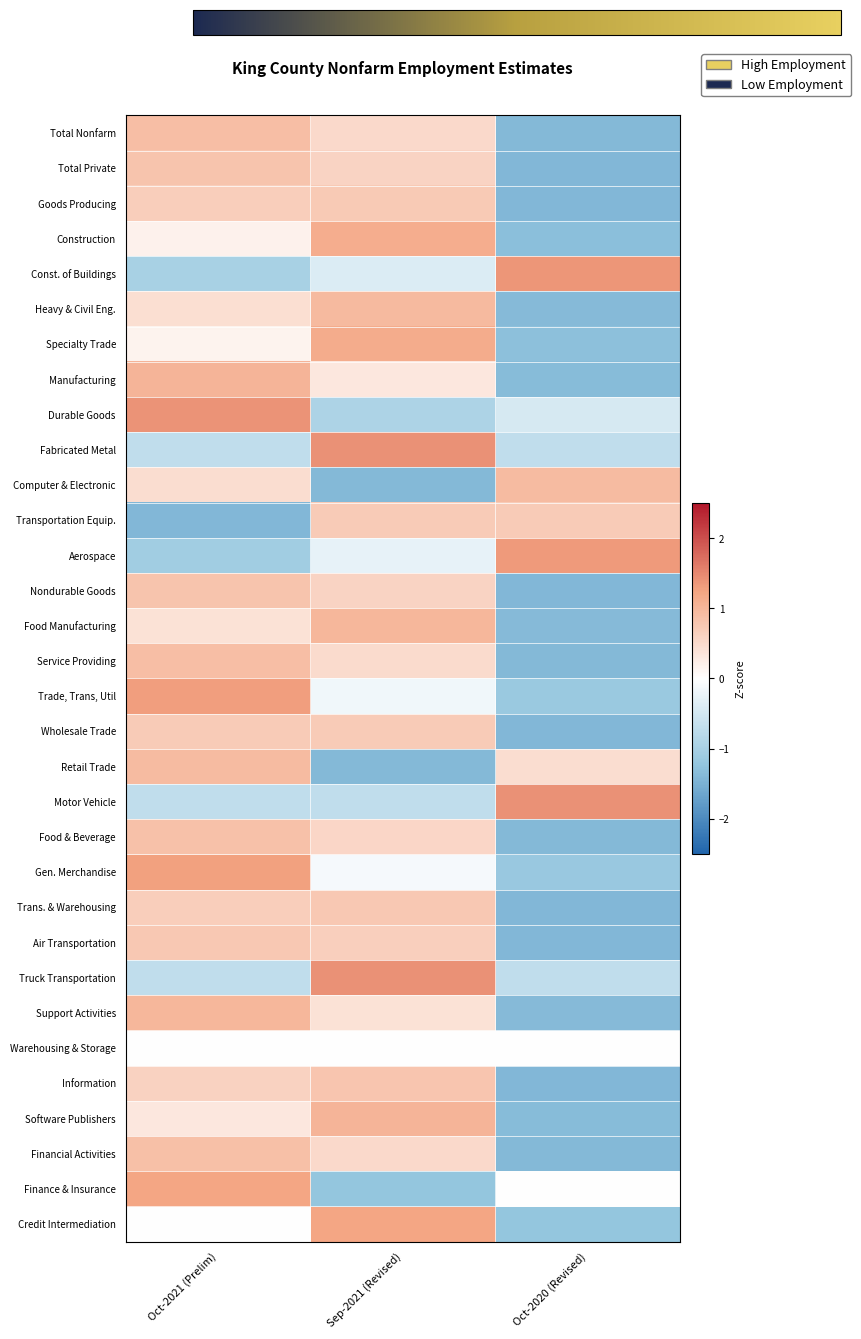

Rank the series by their maximum value, from lowest to highest.

Warehousing & Storage, Wholesale Trade, Transportation Equip., Goods Producing, Trans. & Warehousing, Air Transportation, Information, Nondurable Goods, Total Private, Food & Beverage, Financial Activities, Total Nonfarm, Service Providing, Computer & Electronic, Retail Trade, Heavy & Civil Eng., Support Activities, Food Manufacturing, Manufacturing, Software Publishers, Construction, Specialty Trade, Finance & Insurance, Credit Intermediation, Gen. Merchandise, Trade, Trans, Util, Aerospace, Const. of Buildings, Durable Goods, Truck Transportation, Motor Vehicle, Fabricated Metal